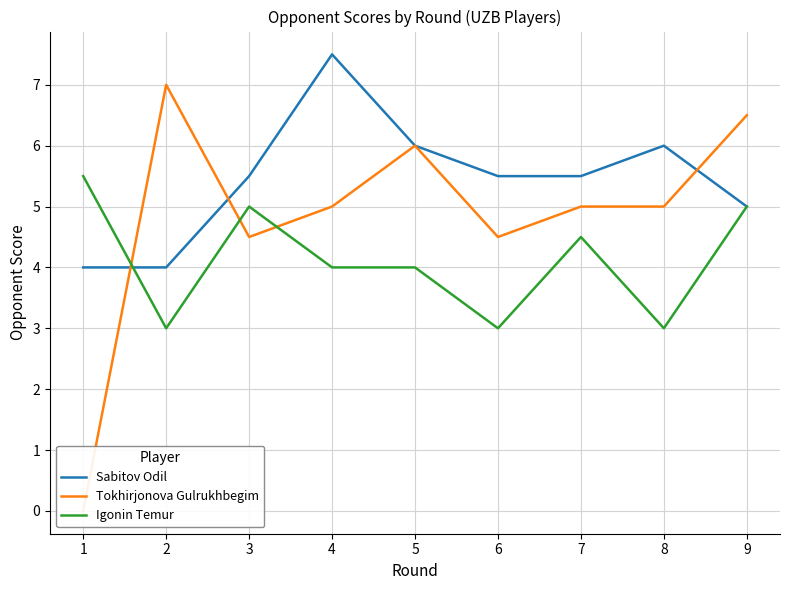

Where is the first local maximum for Tokhirjonova Gulrukhbegim?

2